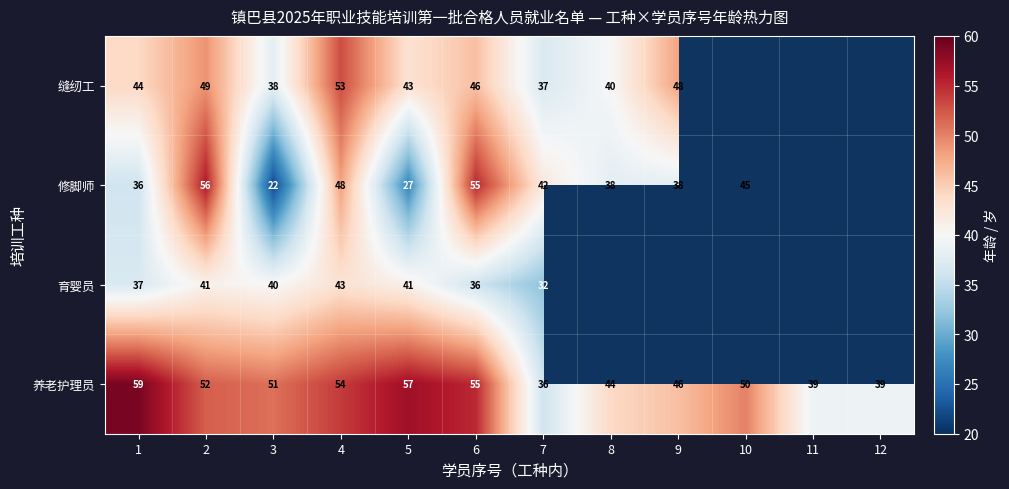

Is it true that 养老护理员 equals 86 at 6?

False